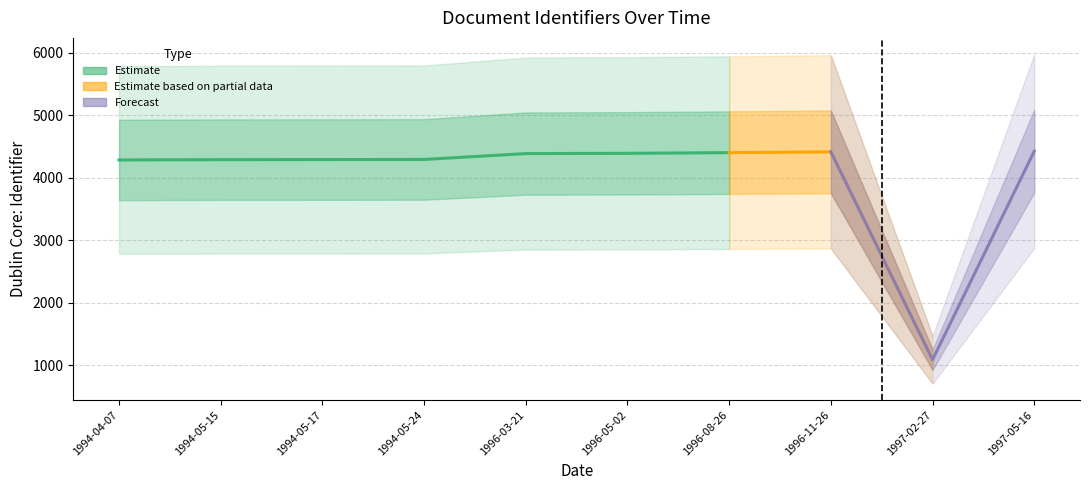

Rank the categories by value from highest to lowest.

1997-05-16, 1996-11-26, 1996-08-26, 1996-05-02, 1996-03-21, 1994-05-24, 1994-05-17, 1994-05-15, 1994-04-07, 1997-02-27